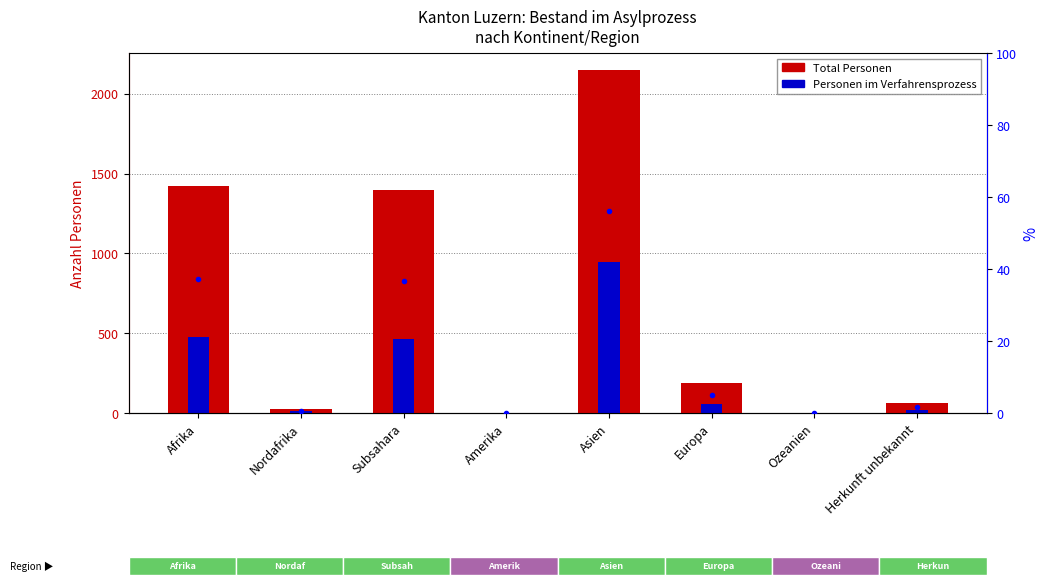

List the labels in order of Total Personen value, smallest first.

Ozeanien, Amerika, Nordafrika, Herkunft unbekannt, Europa, Subsahara, Afrika, Asien